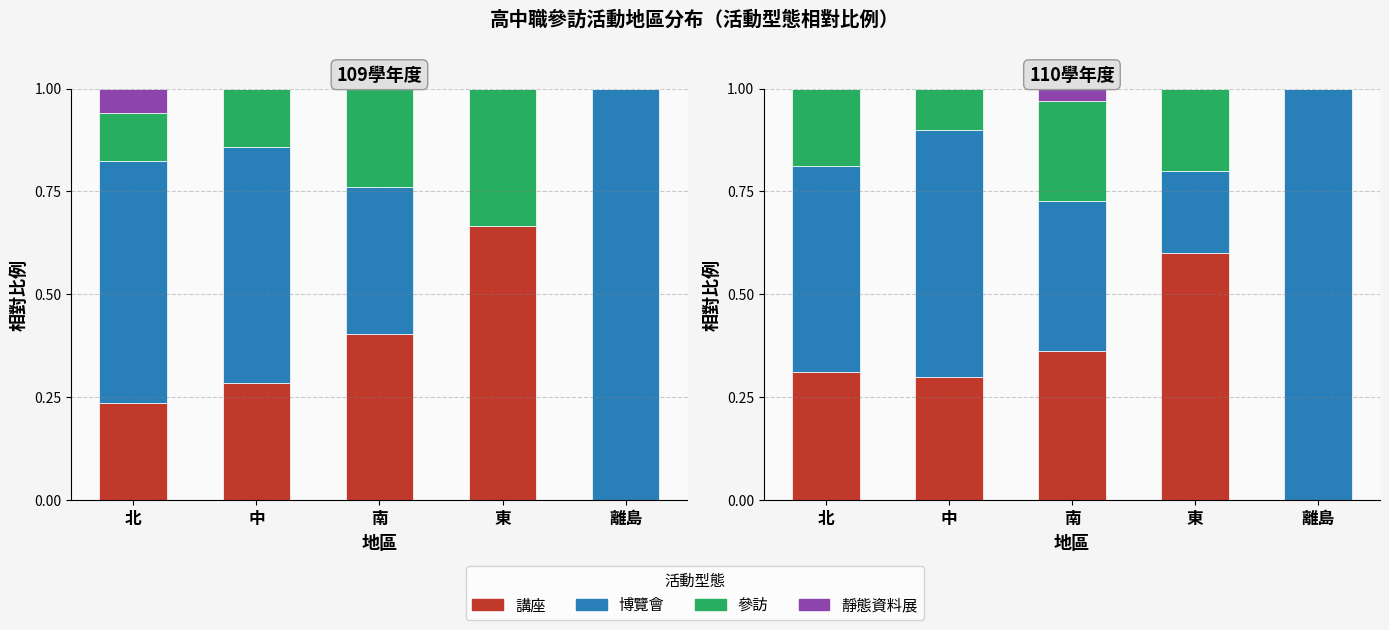

Read the 講座 value at 中.

0.3